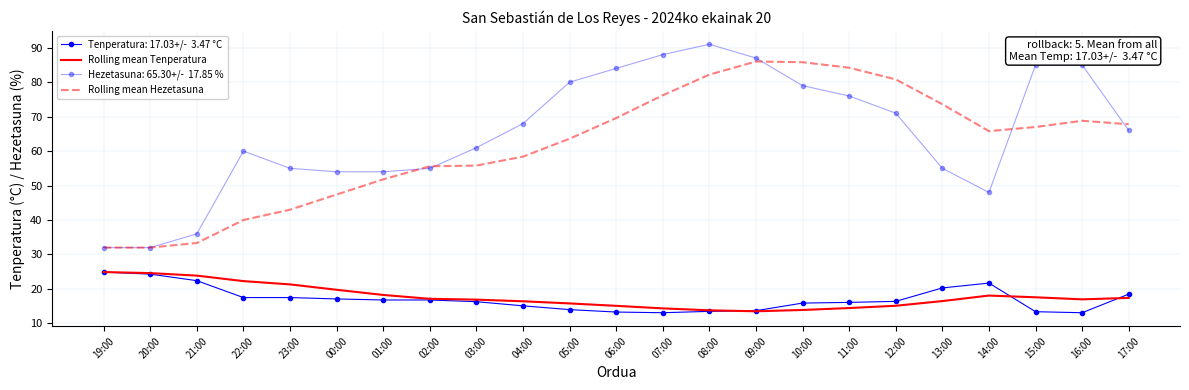

Count the number of categories in the chart.

23